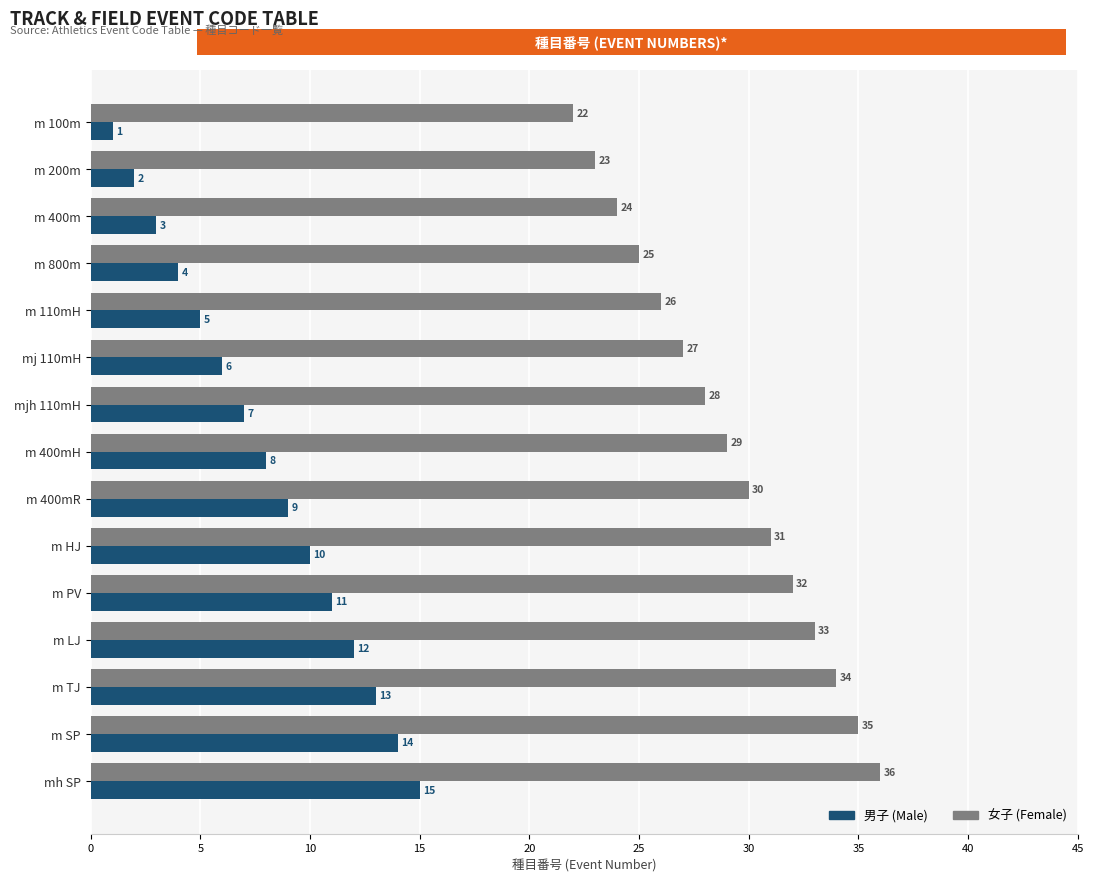

What is the spread (max minus min) of values at mjh 110mH?

21